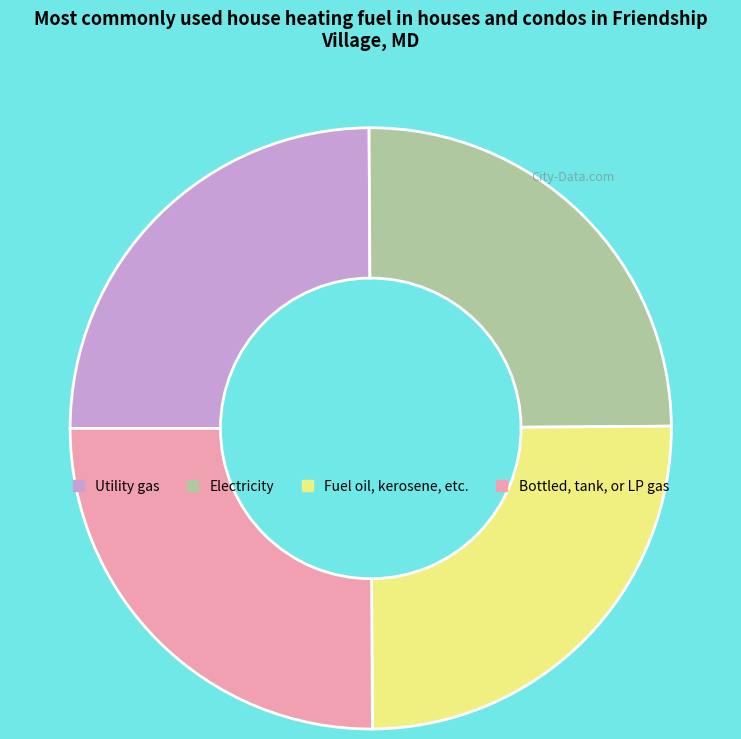

Is it true that Electricity is 25% of the pie?

True